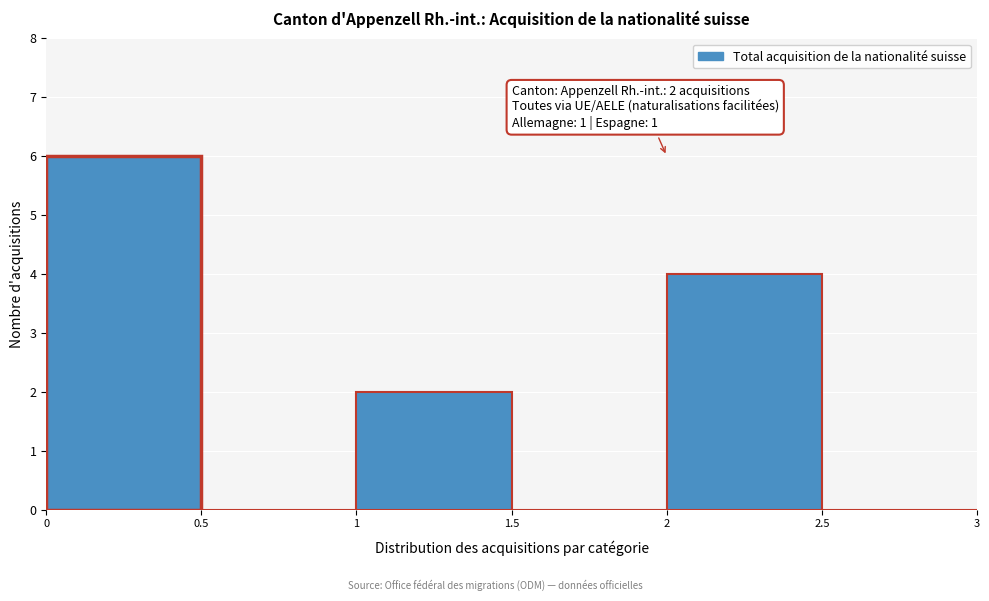

Over which range of the x-axis is the bar tallest?

0 to 0.5